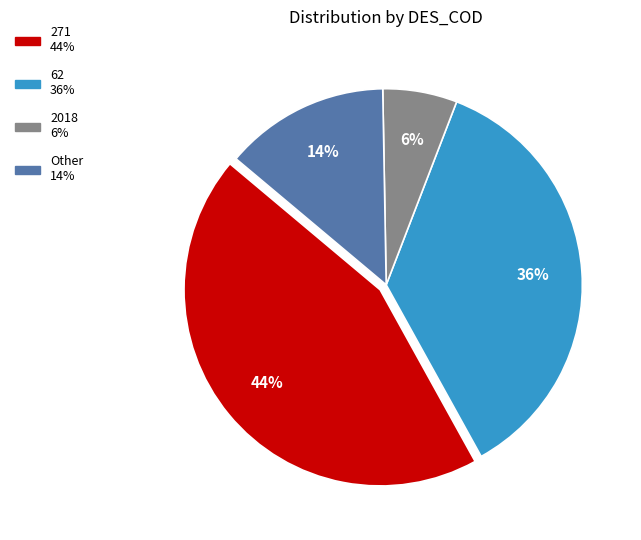

To the nearest percent, what is the difference between the largest and smallest slice percentages?

38%